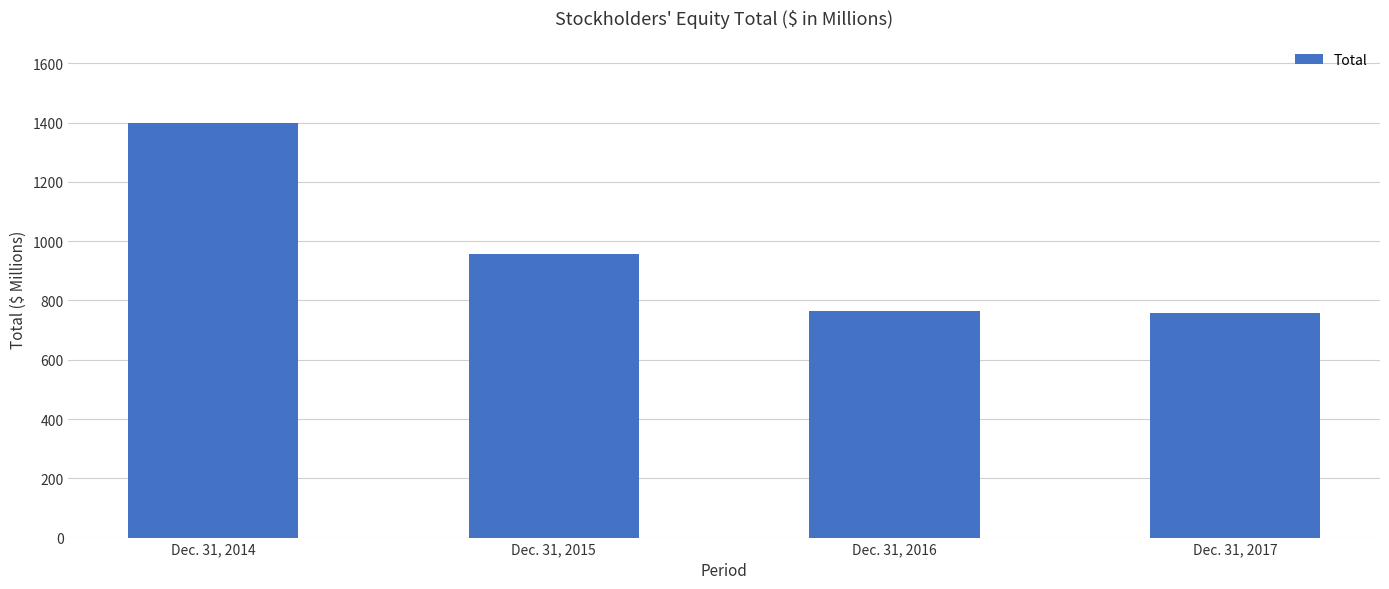

What is the greatest value displayed?

1397